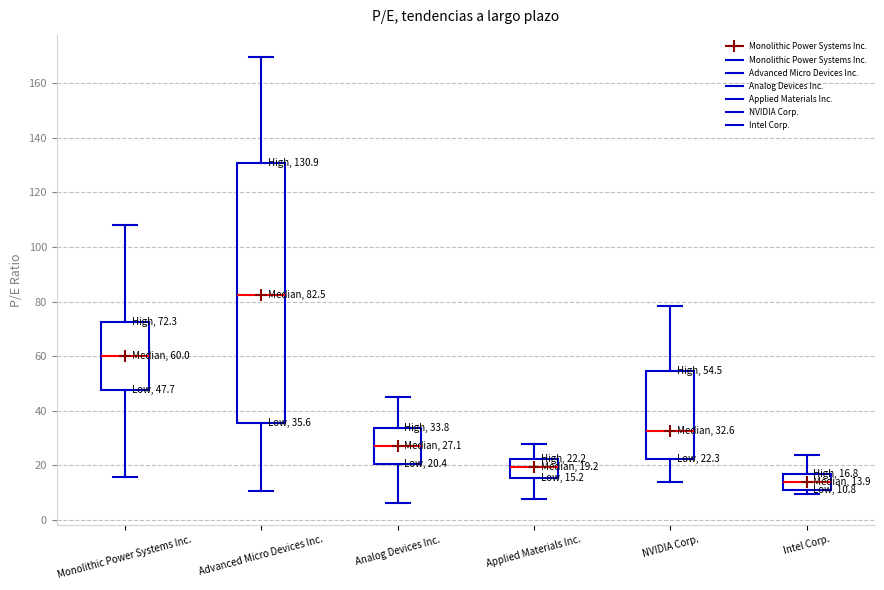

Which box is the tallest, from its lower edge to its upper edge?

Advanced Micro Devices Inc.